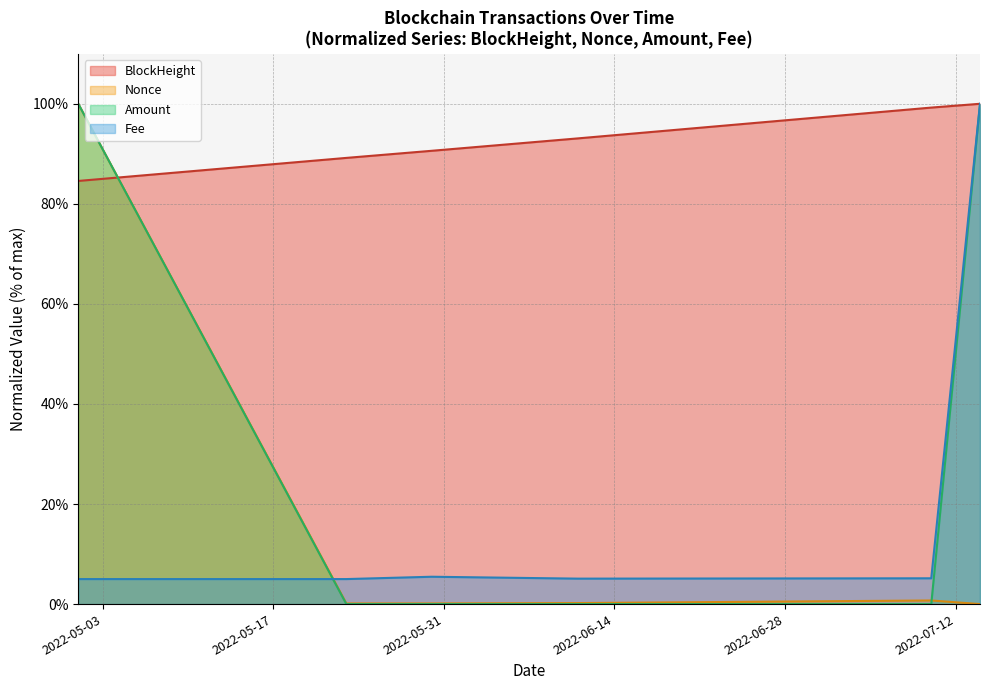

True or false: Nonce and Amount intersect in this chart.

True